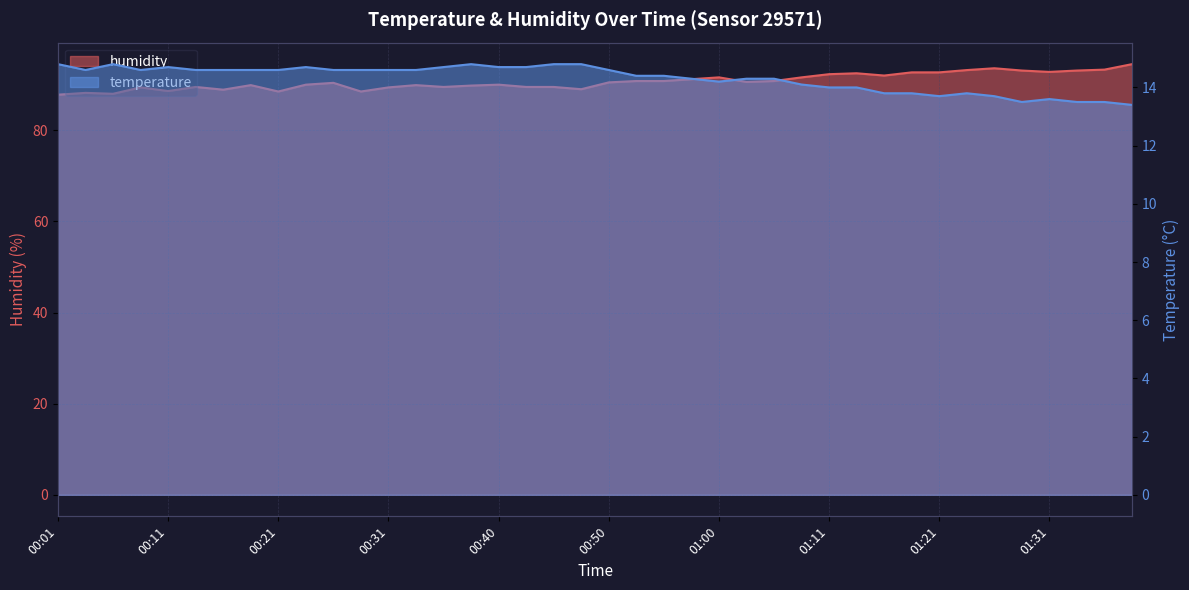

The value of humidity at 00:35 is 89.5. True or false?

True